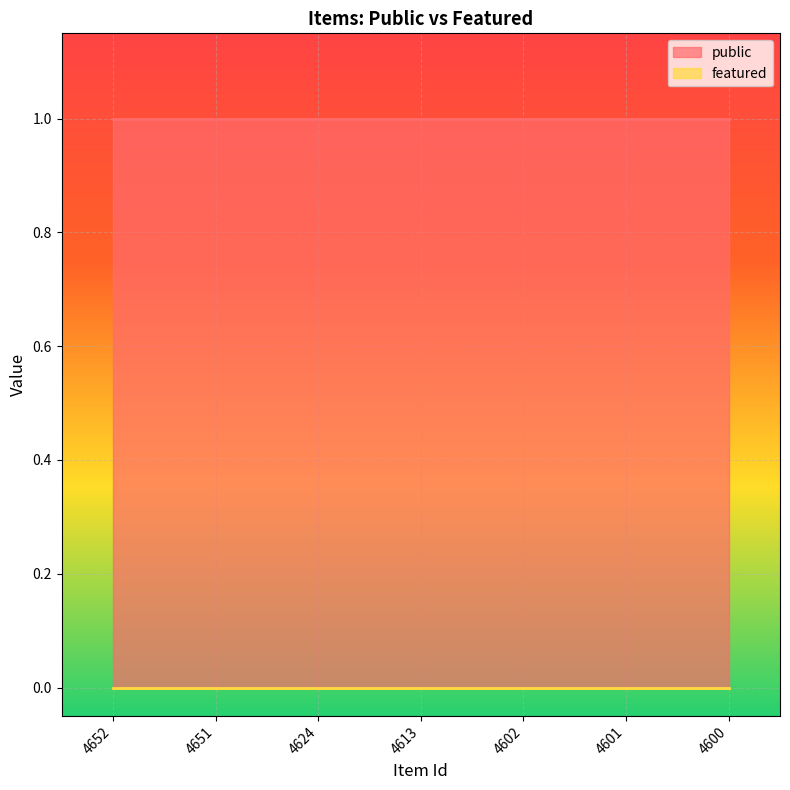

What are all the series names shown in the legend?

public, featured